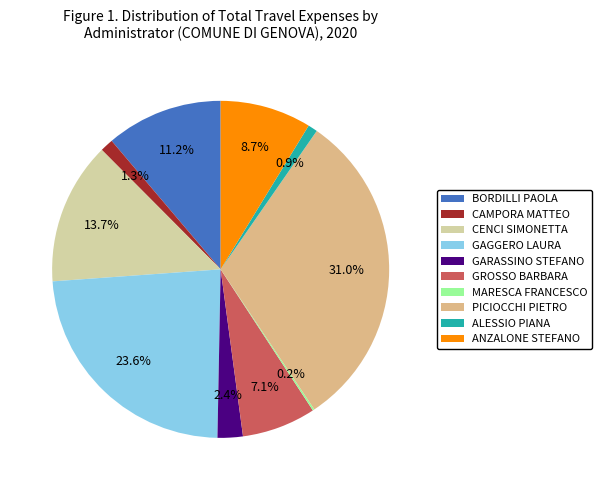

Does any single category account for the majority?

No